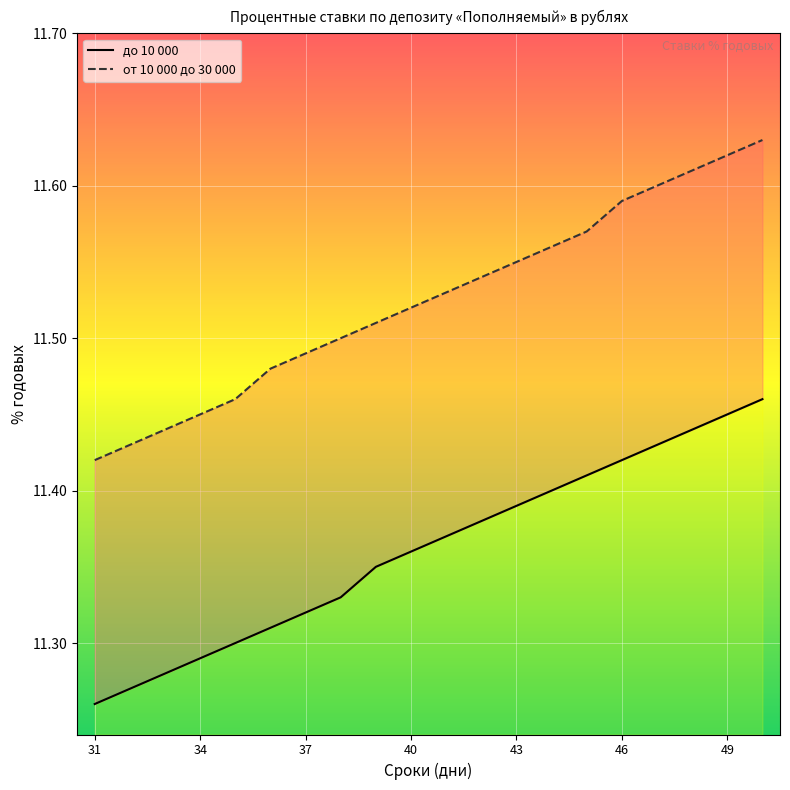

Which category has the lowest value across all series?

31